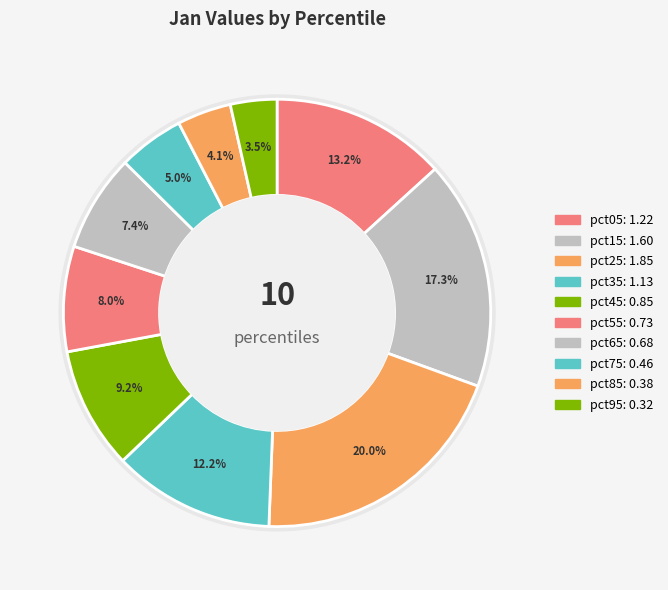

To the nearest percent, what is the difference between the pct05 and pct65 slice percentages?

6%